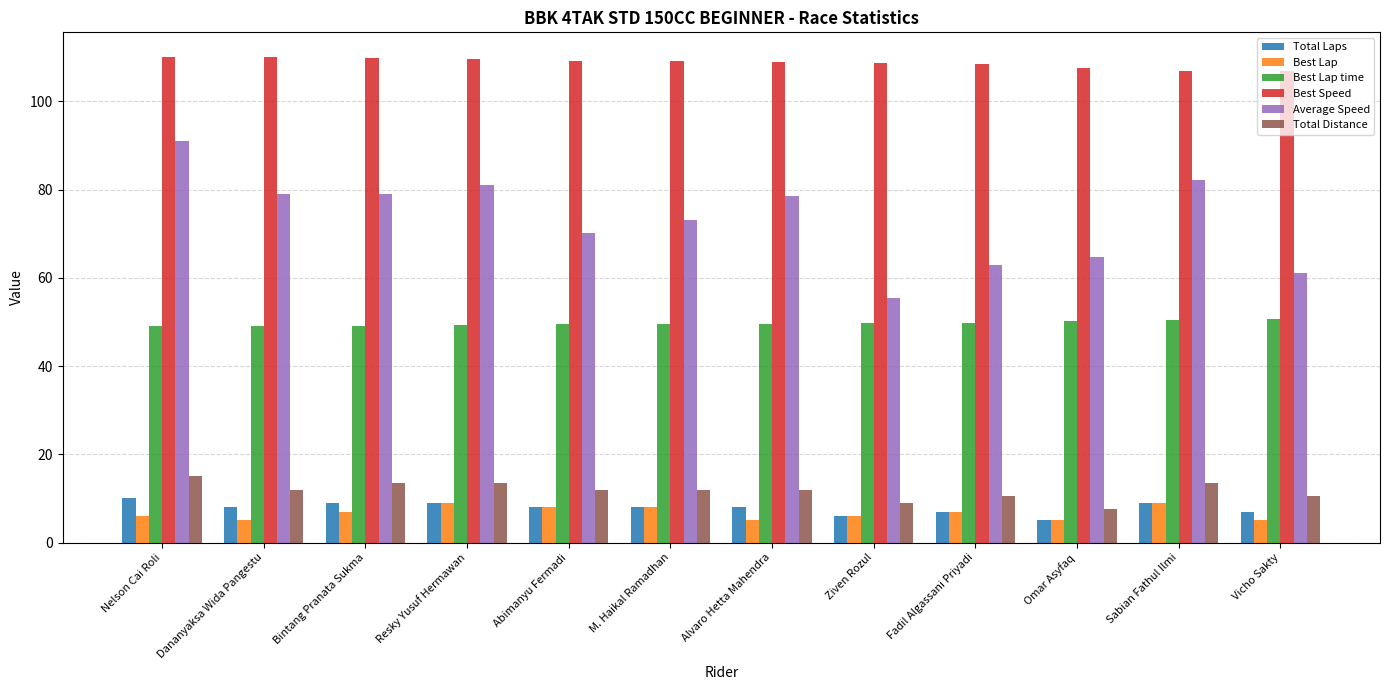

How many groups of bars are there?

12